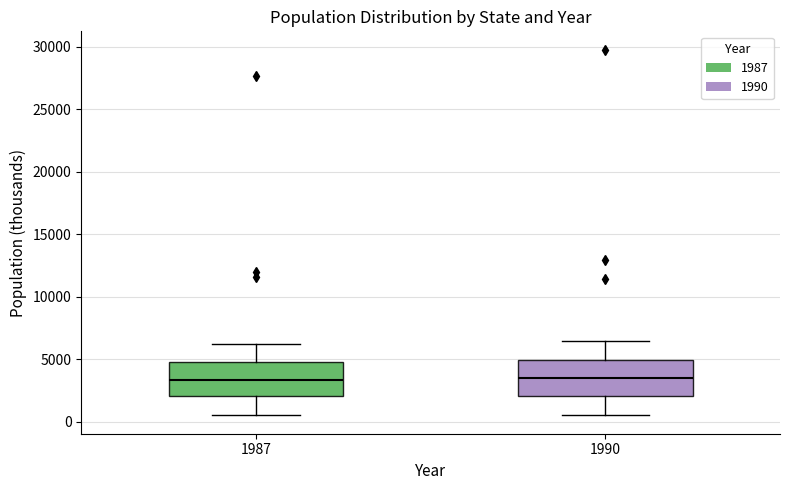

Reading left to right, transcribe this box plot: for each box, give where its median line is, the range the box spans, and where its two whiskers end, as read against the y-axis. The values are not printed on the chart, so give them approximately, as read against the axis.

1987: median 3500, box 2000 to 5000, whiskers 500 to 6000
1990: median 3500, box 2000 to 5000, whiskers 500 to 6500